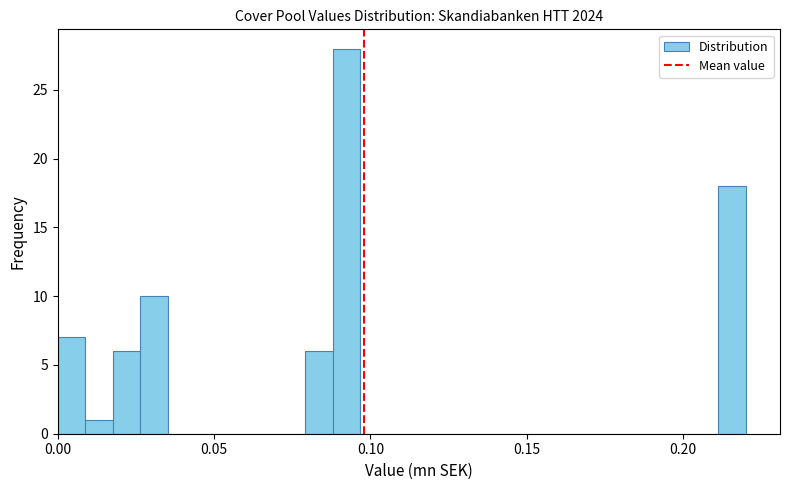

Read against the x-axis, roughly where is the centre of the tallest bar?

0.090